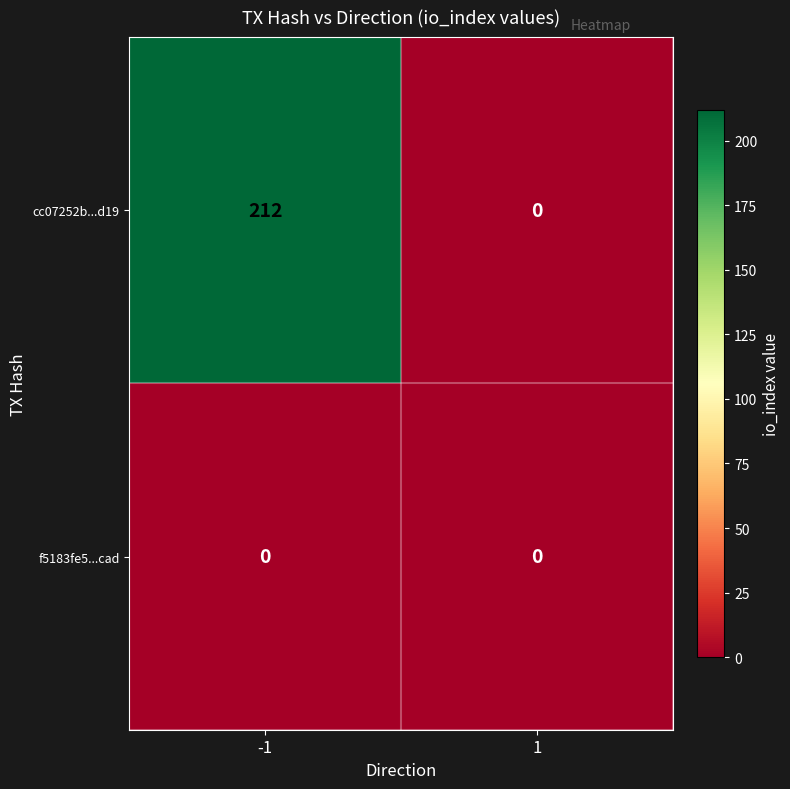

Is it true that cc07252b...d19 equals 0 at 1?

True